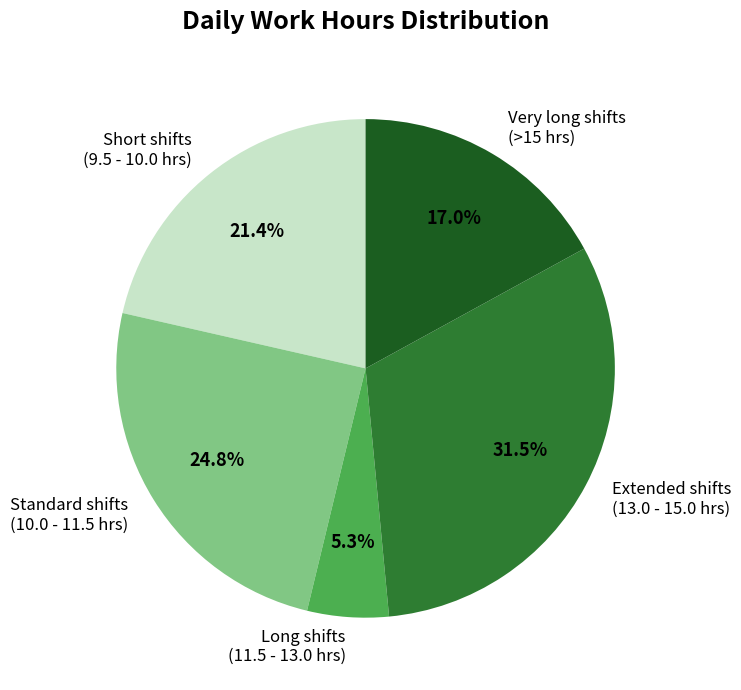

Which has a higher value, Very long shifts (>15 hrs) or Long shifts (11.5 - 13.0 hrs)?

Very long shifts (>15 hrs)